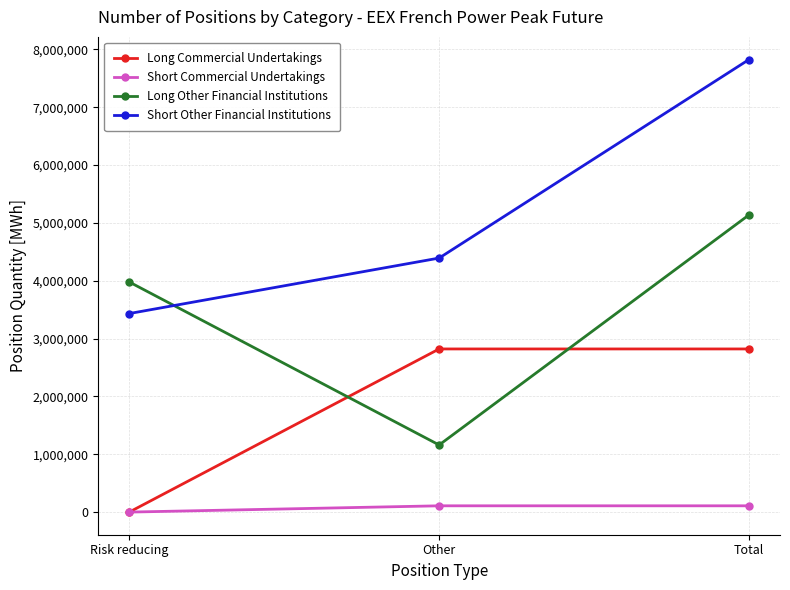

Is the value of Long Commercial Undertakings at Total greater than the value of Long Other Financial Institutions at Risk reducing?

No